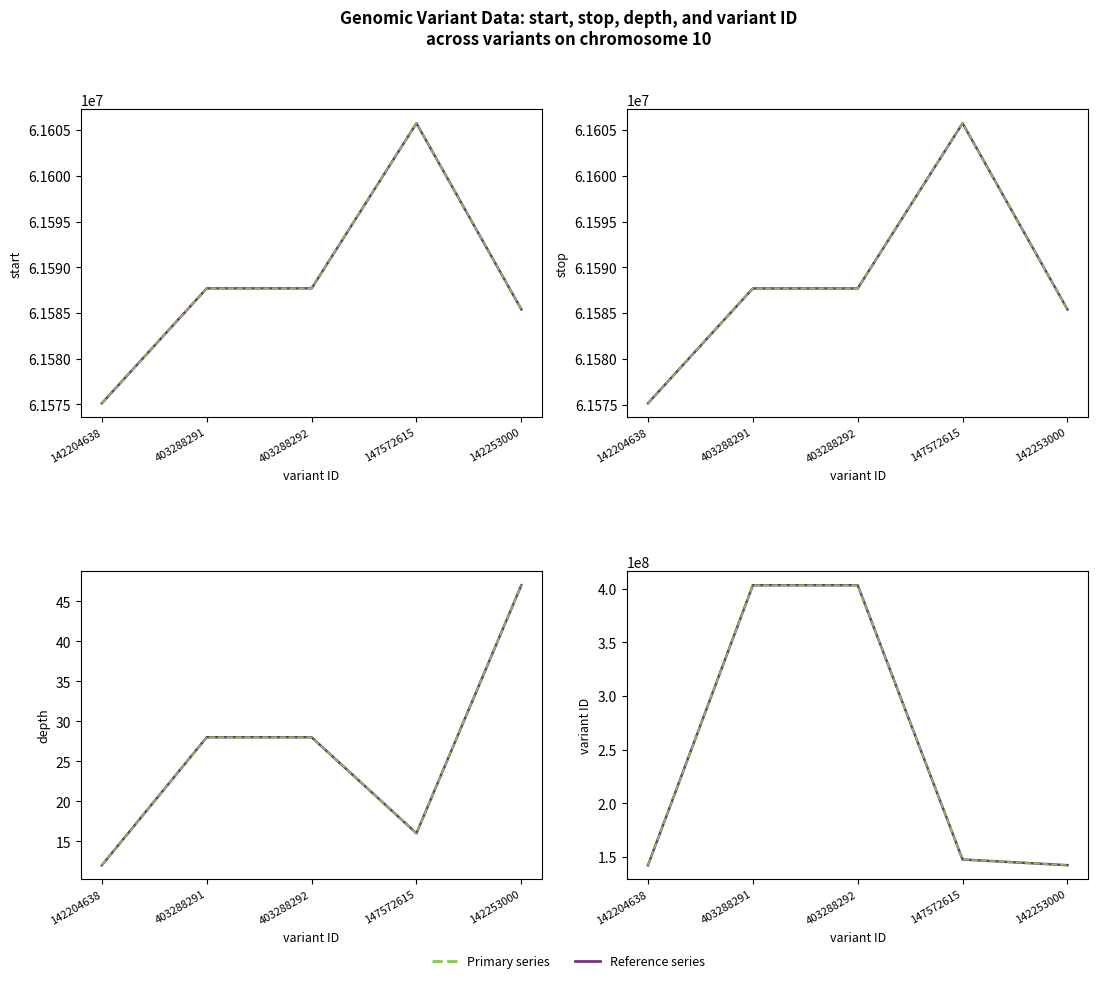

Where is stop nearest to the value 61590443?

403288291